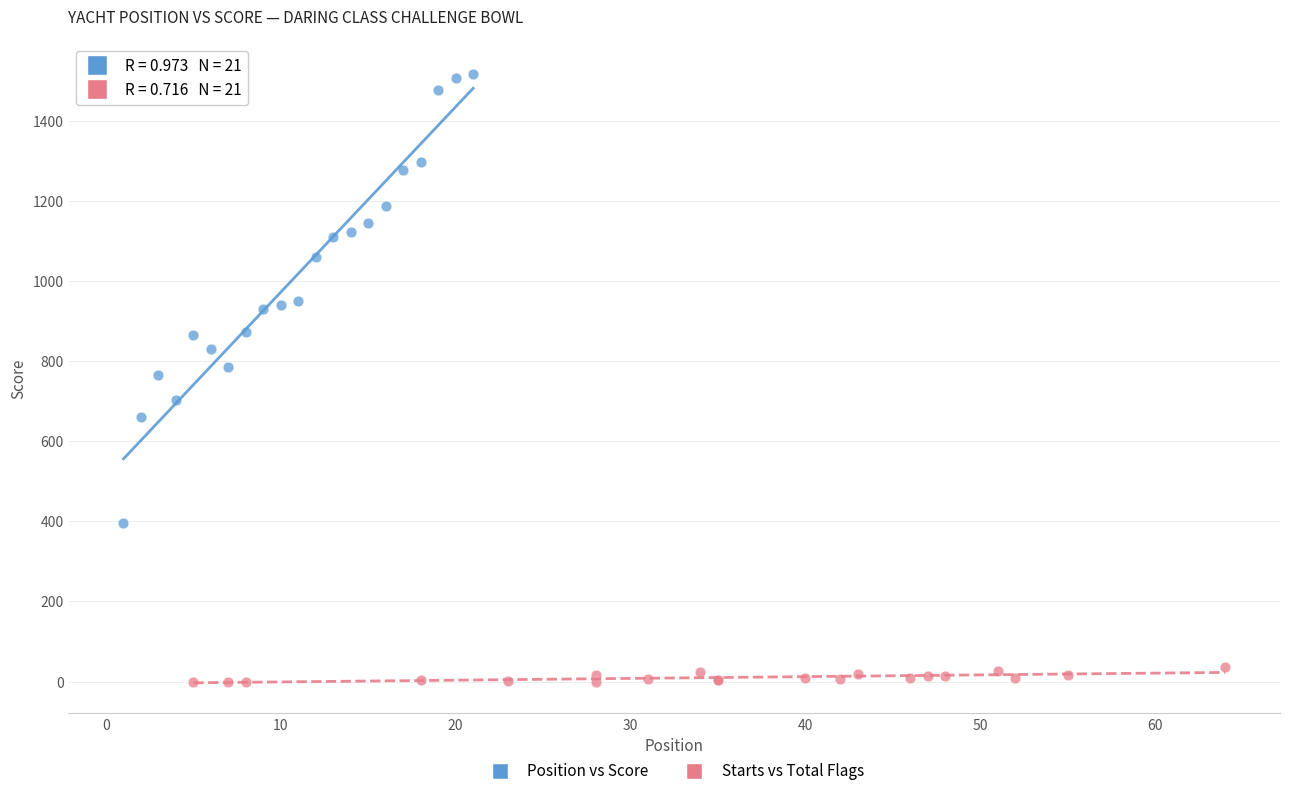

Which series contains the highest Y value?

Position vs Score